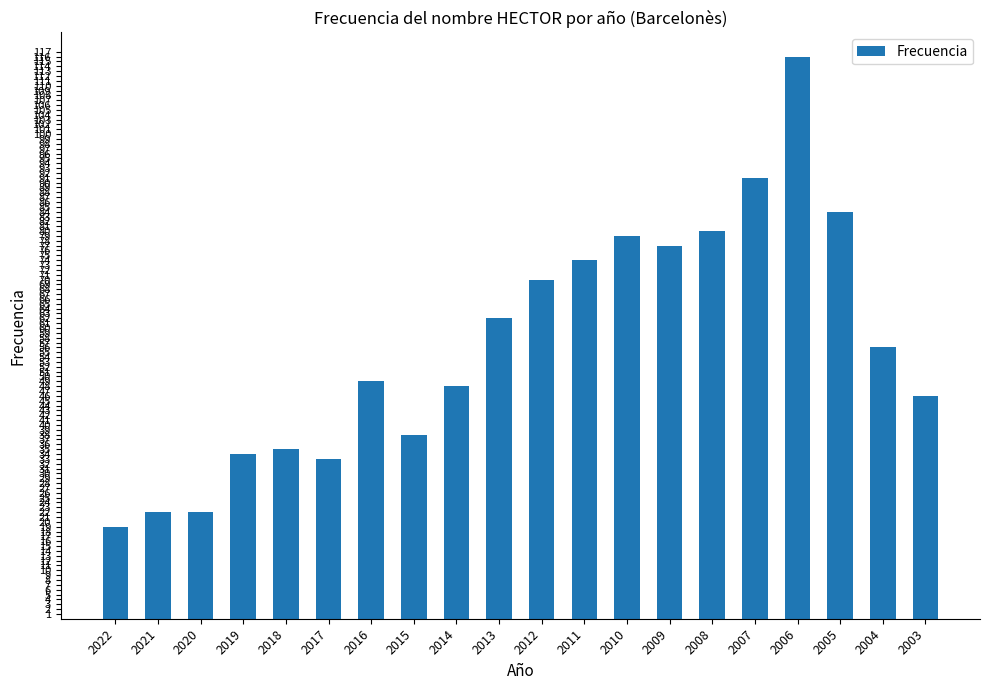

Is it true that the value at 2003 is 27?

False